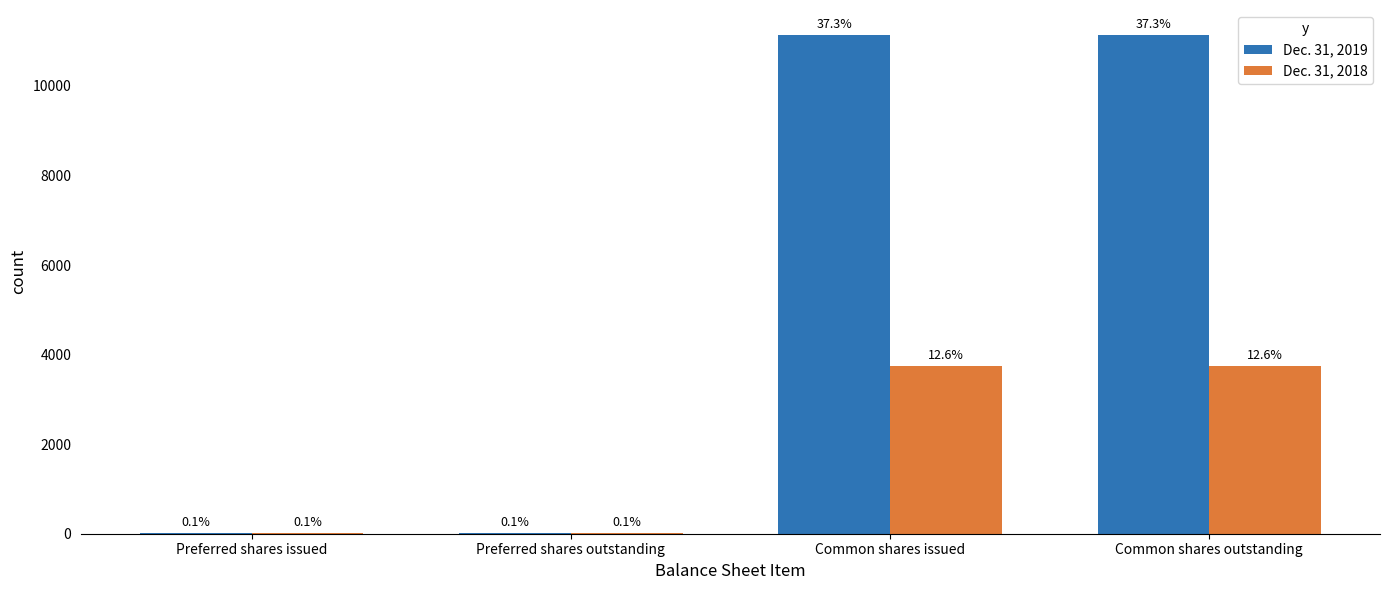

What is the difference between the maximum and second lowest values in the Dec. 31, 2018 series?

3729